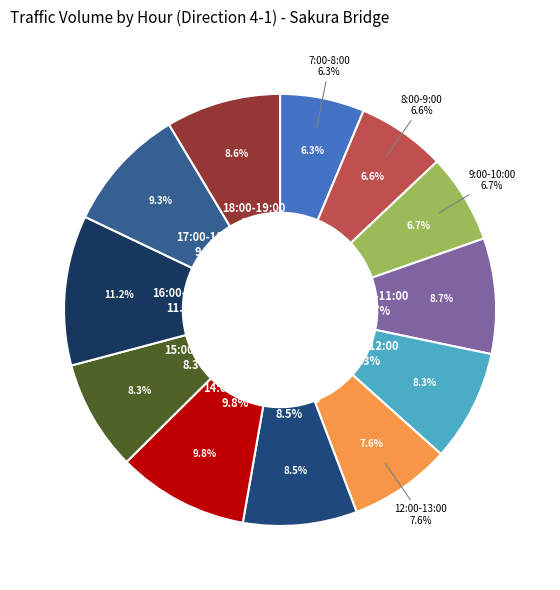

Is there any slice that represents more than half of the pie?

No